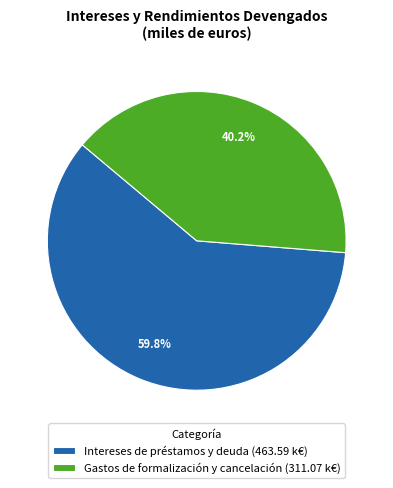

Combined, do Intereses de préstamos y deuda and Gastos de formalización y cancelación account for over 50%?

Yes